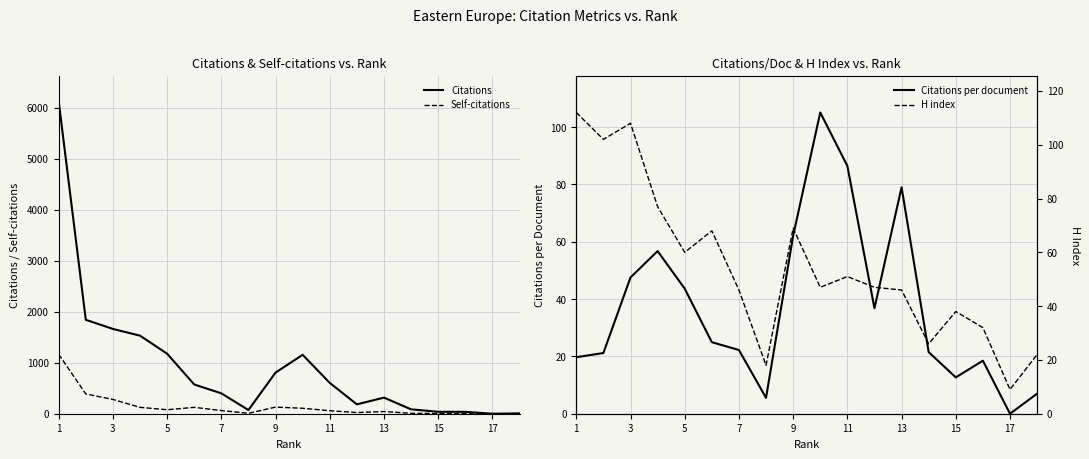

What is the maximum value for Citations?

6130